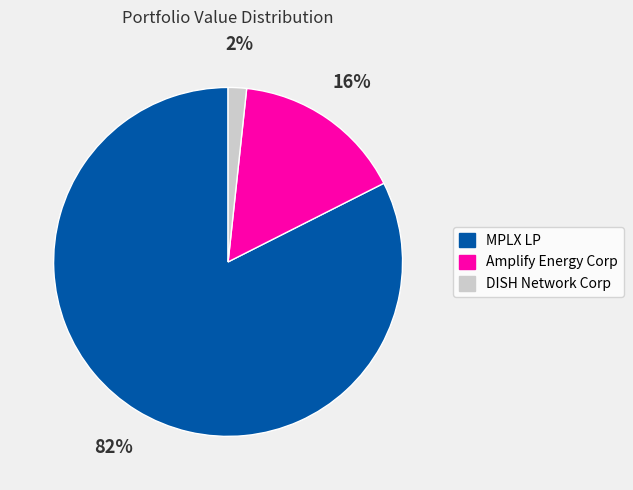

Does DISH Network Corp account for over 50% of the chart?

No